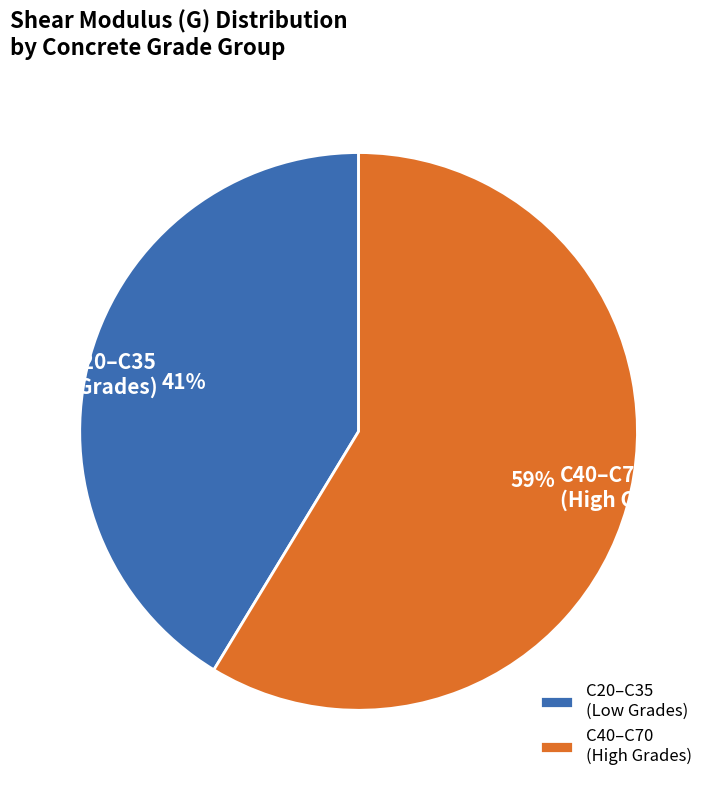

Is there a majority slice in this chart?

Yes